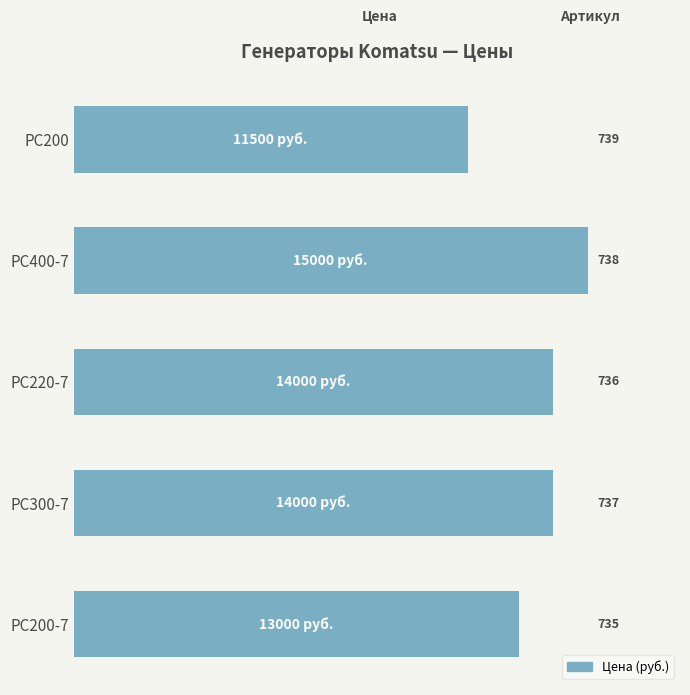

Does the chart contain any negative values?

No